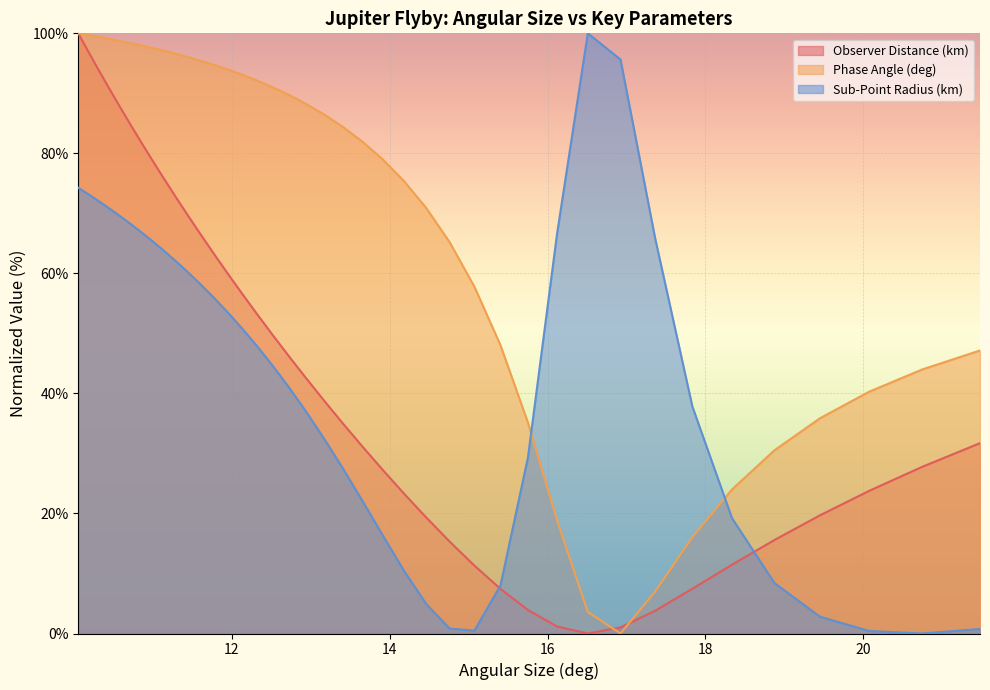

How many times do Observer Distance (km) and Sub-Point Radius (km) cross each other?

2